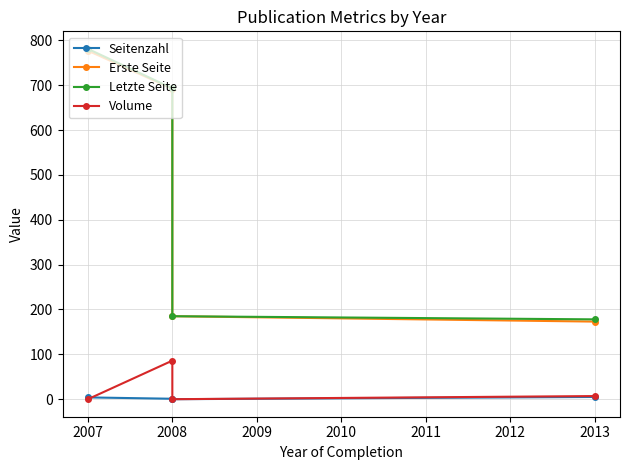

True or false: Erste Seite and Seitenzahl intersect in this chart.

False